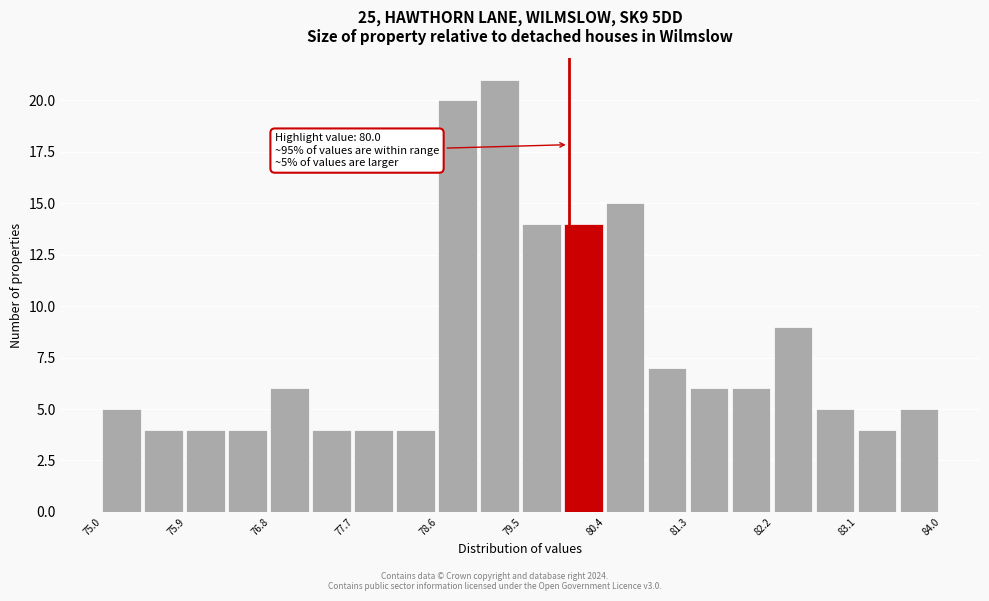

Over which range of the x-axis is the bar tallest?

79.05 to 79.50